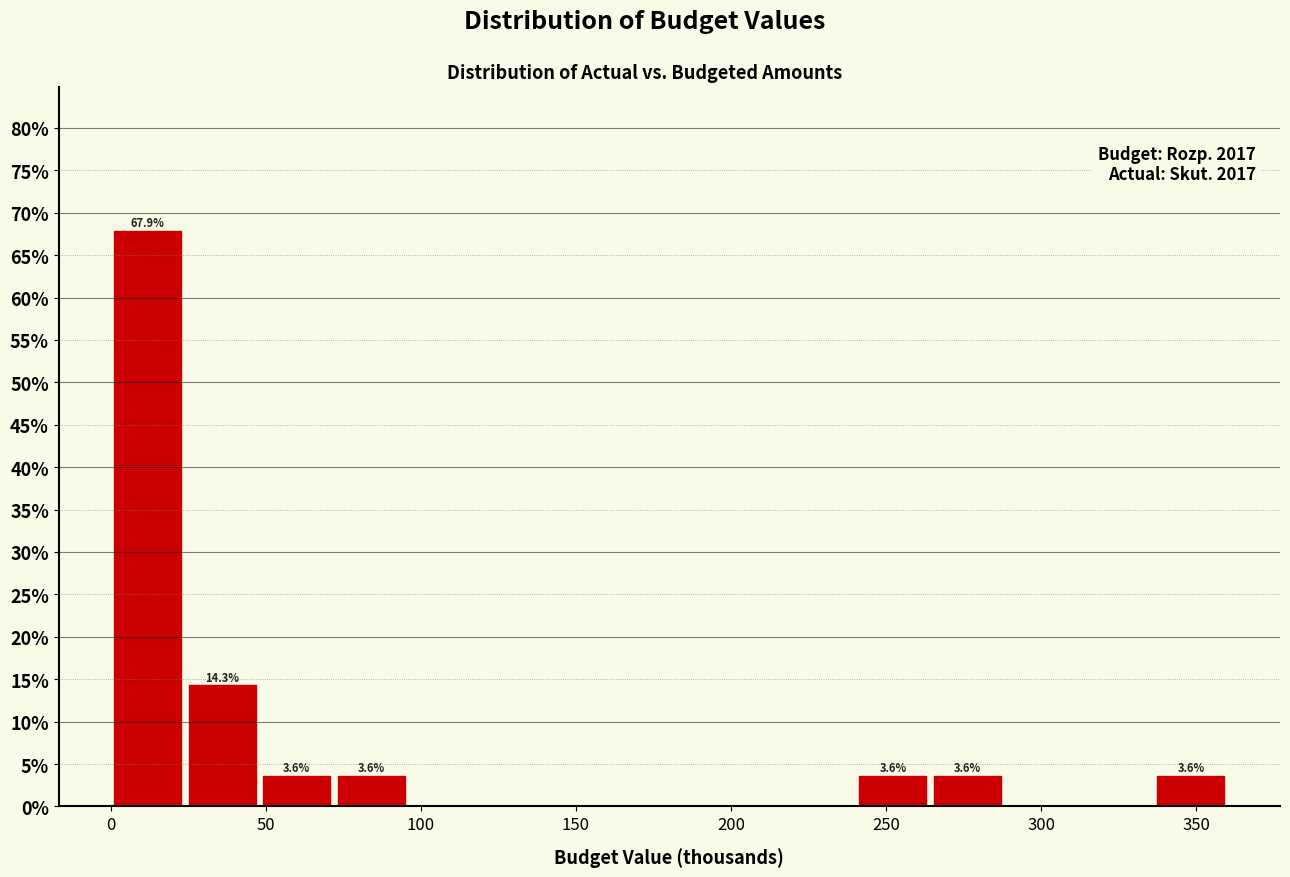

Which range on the x-axis has the tallest bar?

0 to 25